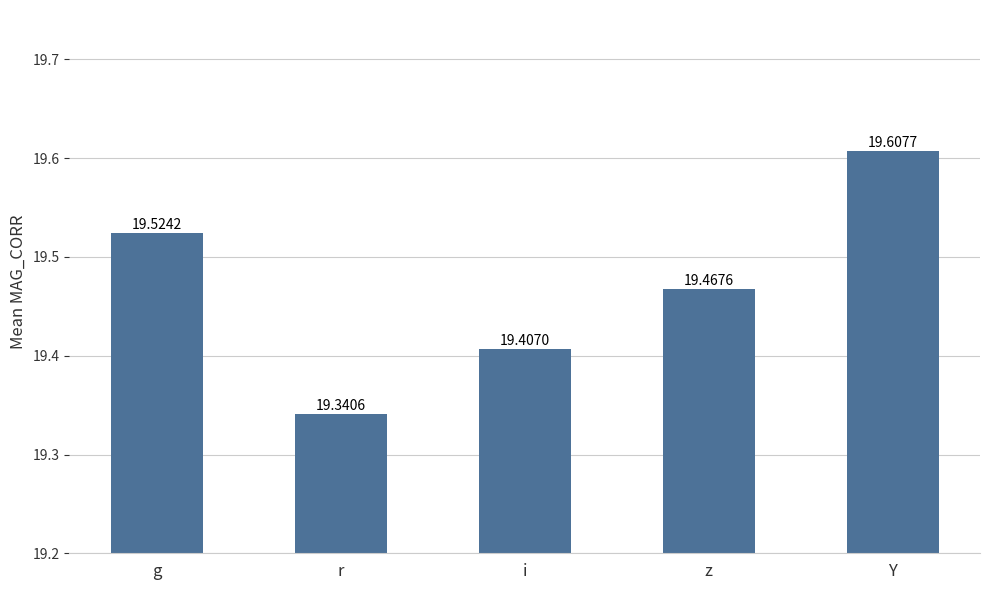

What is the label of the 4th bar from the right?

r